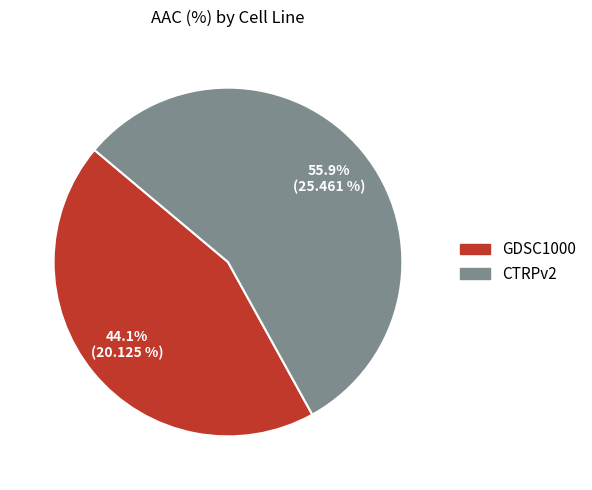

Count the number of slices in the pie.

2